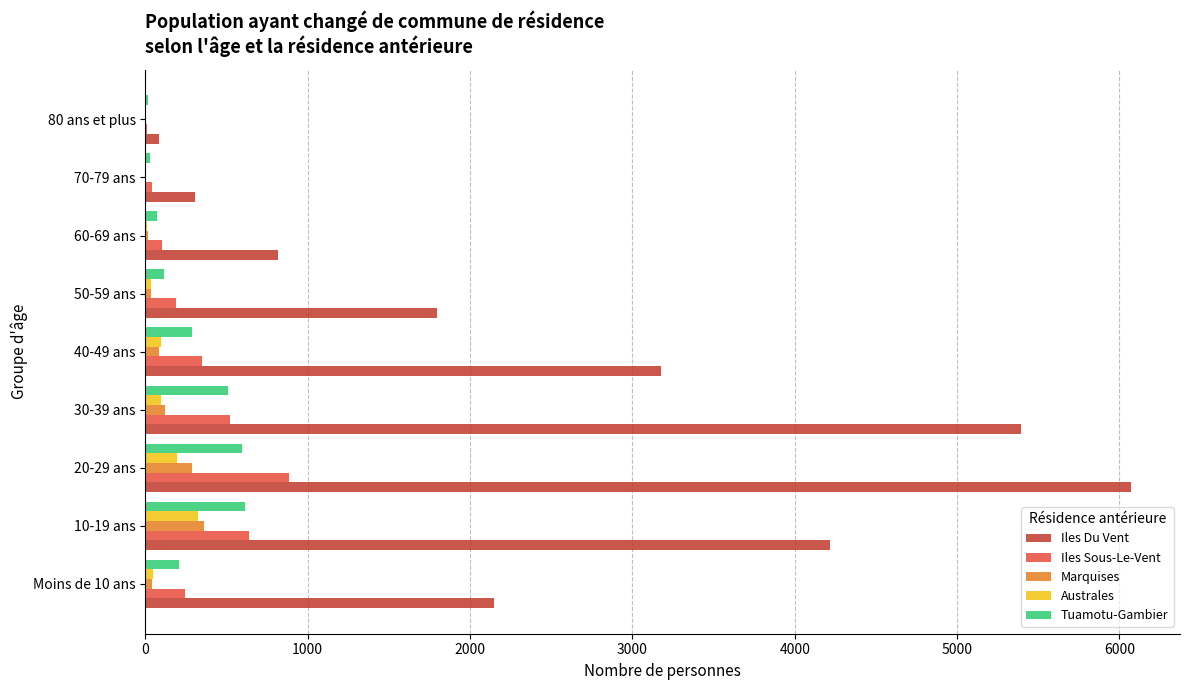

What is the maximum value for Marquises?

361